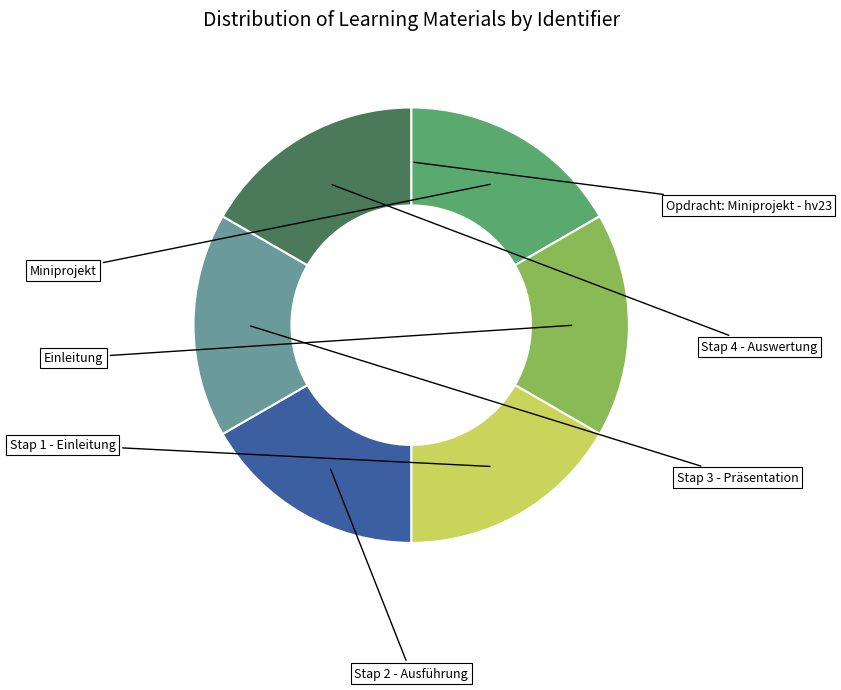

Does Stap 2 - Ausführung account for over 50% of the chart?

No